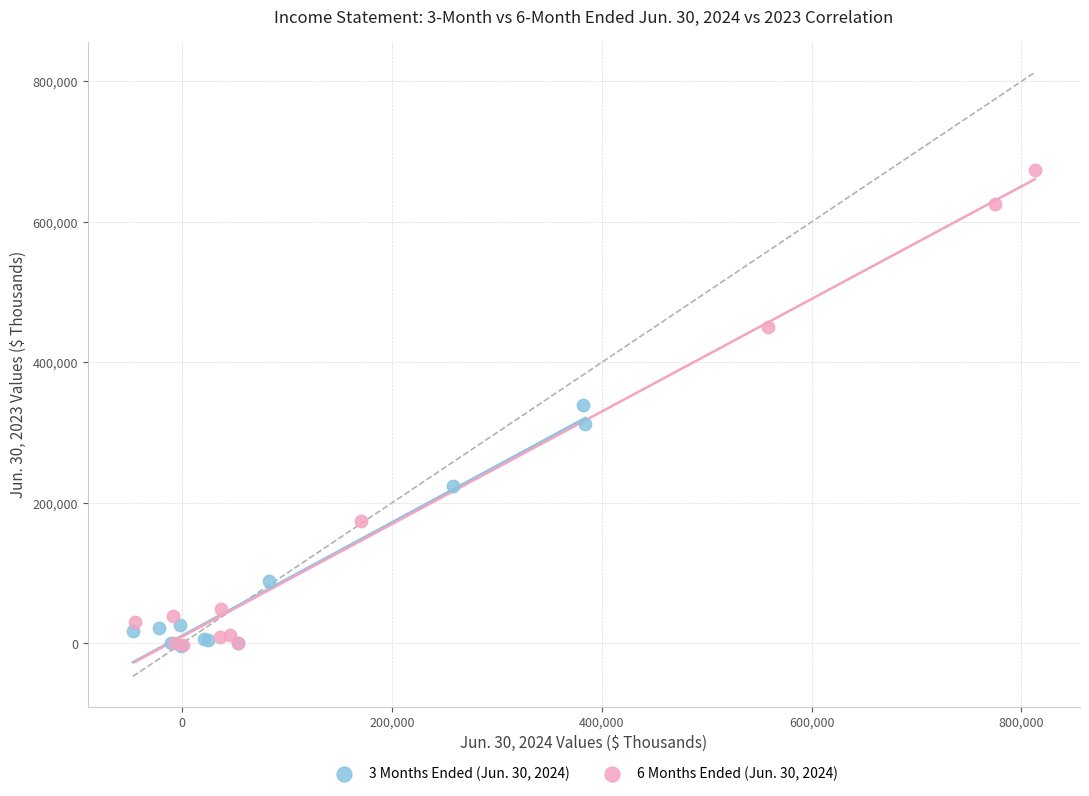

Which series reaches the maximum Y coordinate?

6 Months Ended (Jun. 30, 2024)